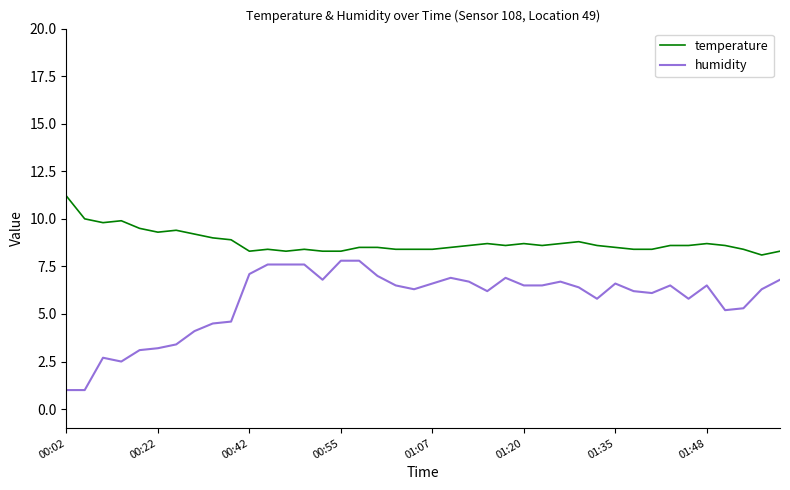

True or false: temperature and humidity cross at least once.

False